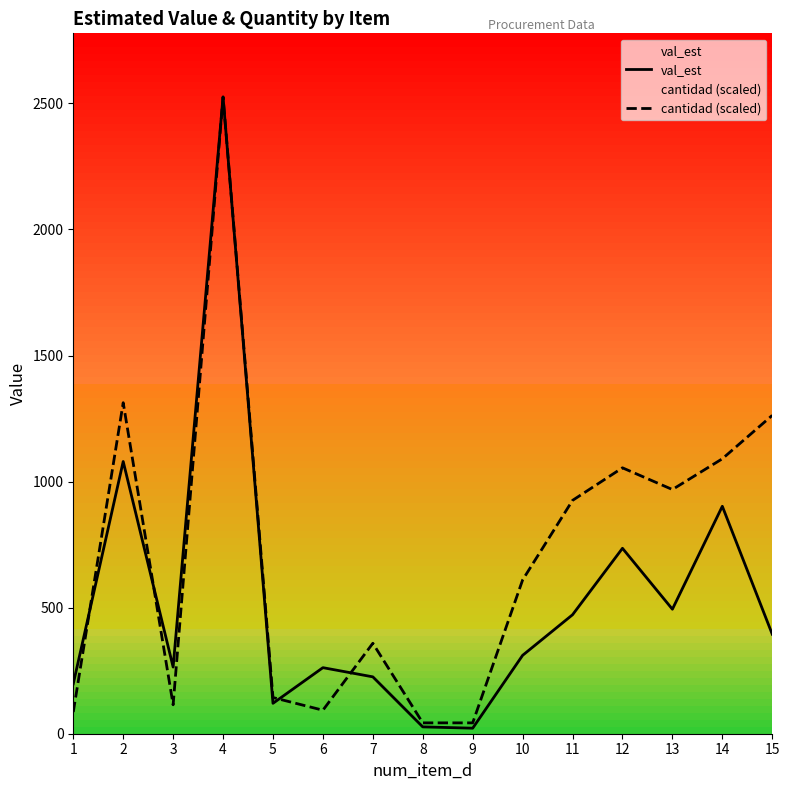

What is the difference between the maximum and second lowest values in the cantidad (scaled) series?

2482.4